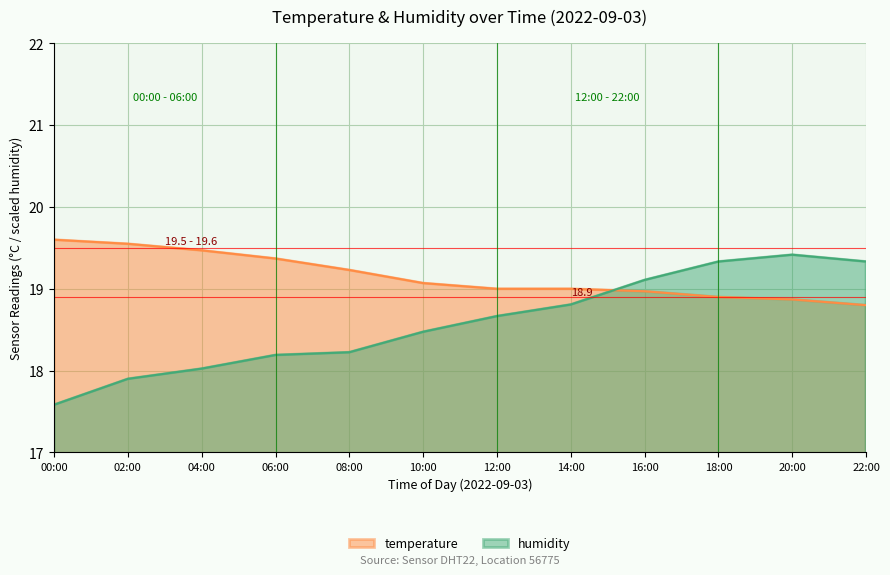

How many lines are shown in the chart?

2